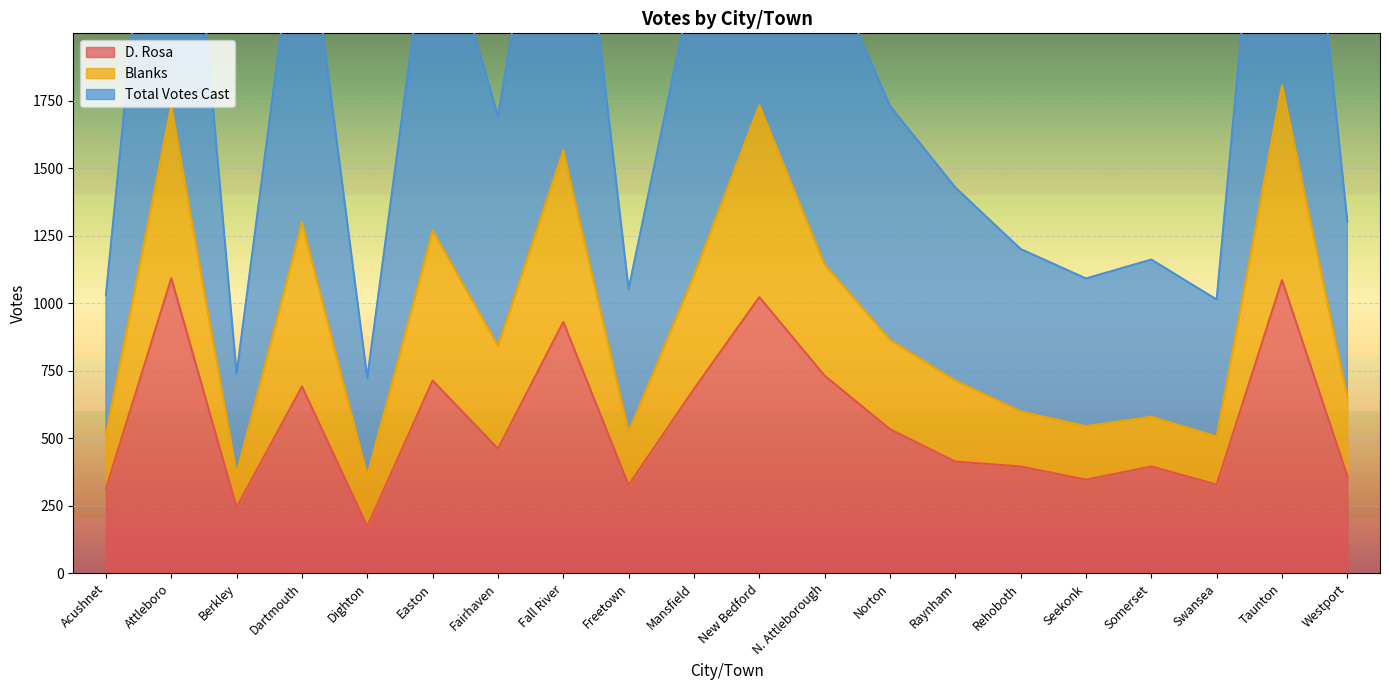

The value of D. Rosa at N. Attleborough is 986. True or false?

False